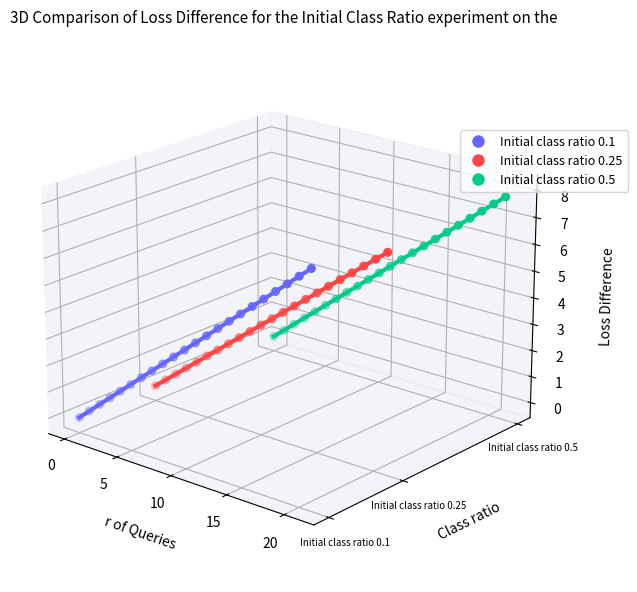

Which series reaches the minimum Y coordinate?

Initial class ratio 0.1